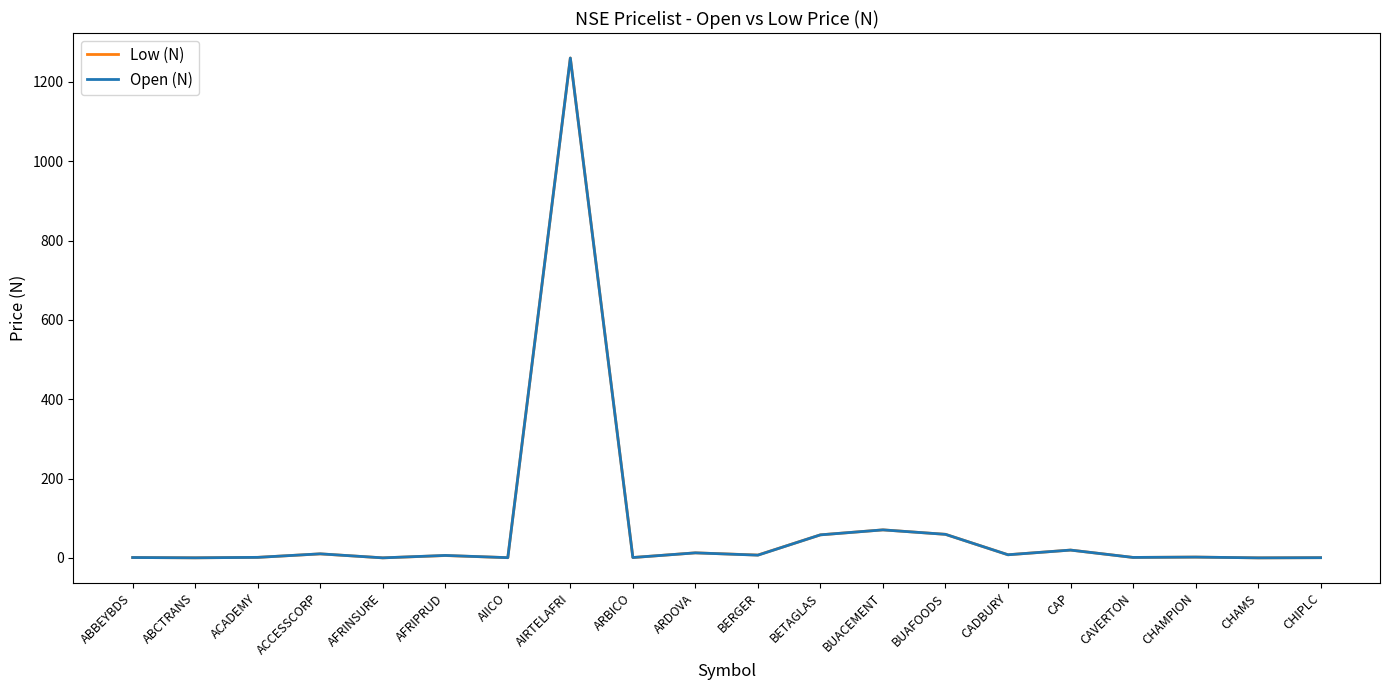

What is the greatest value displayed?

1260.4